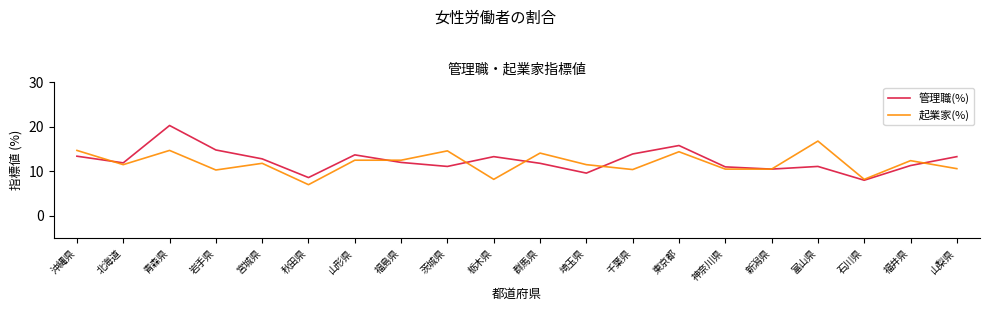

What is the difference between the maximum and minimum values in the 管理職(%) series?

12.3